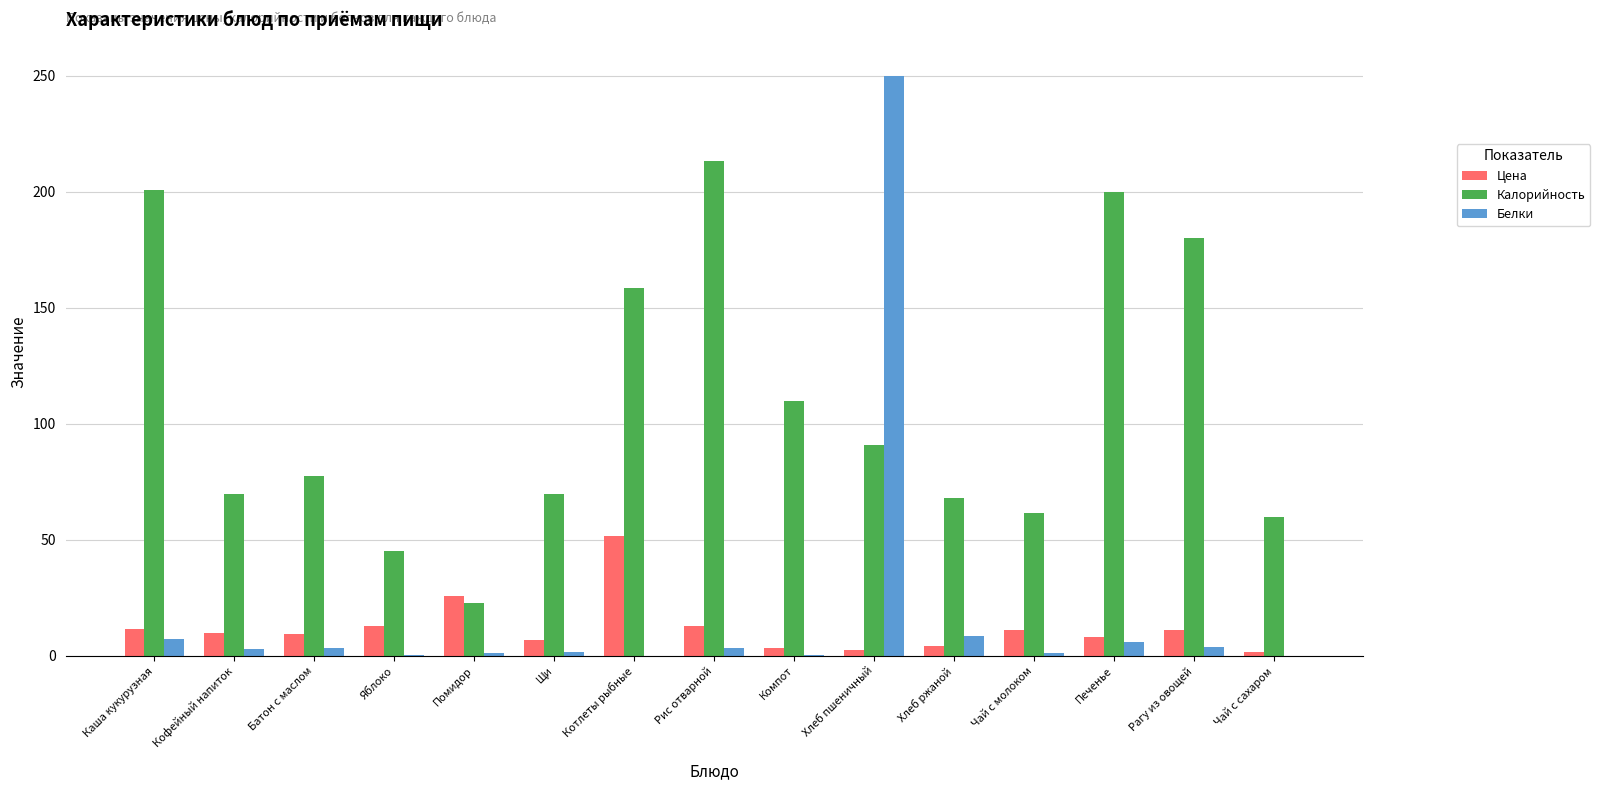

How many groups of bars are there?

15